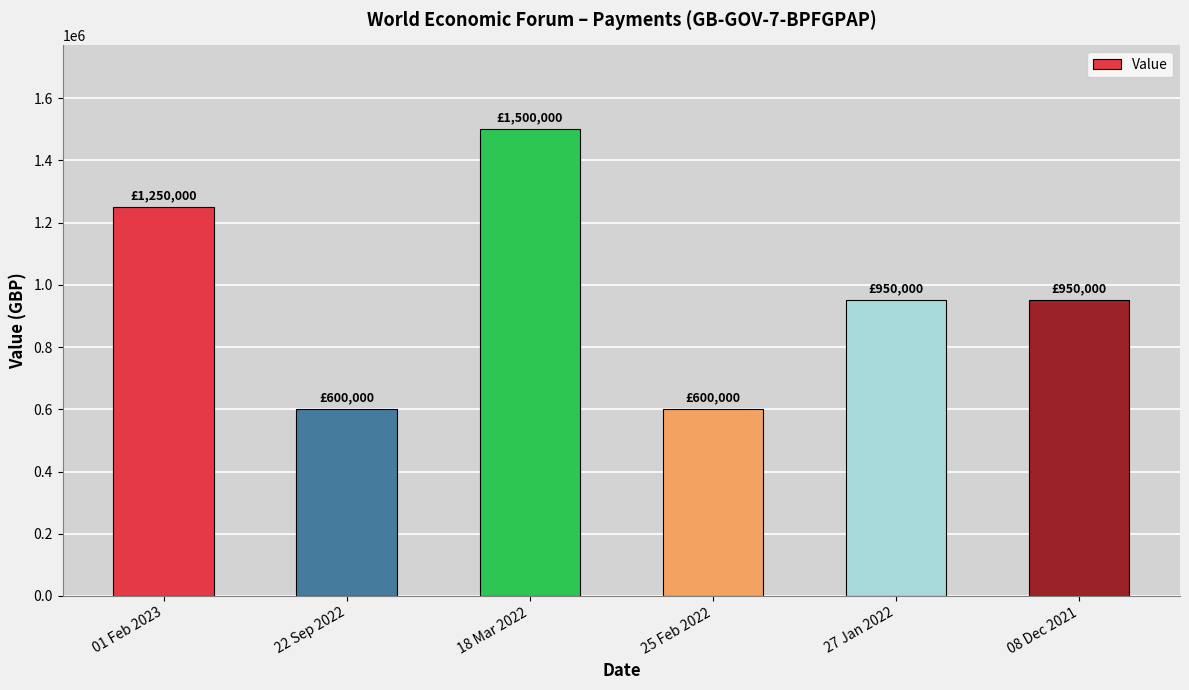

What is the sum of the values at 22 Sep 2022 and 08 Dec 2021?

1550000